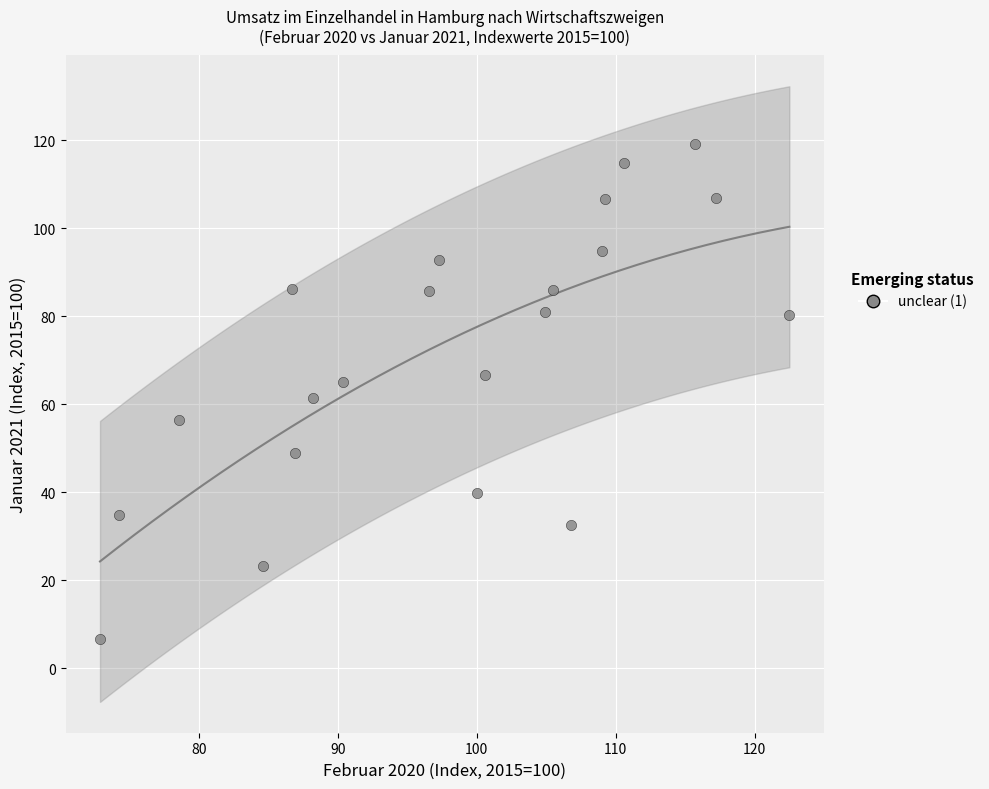

What is the range of X values (max minus min)?

49.6